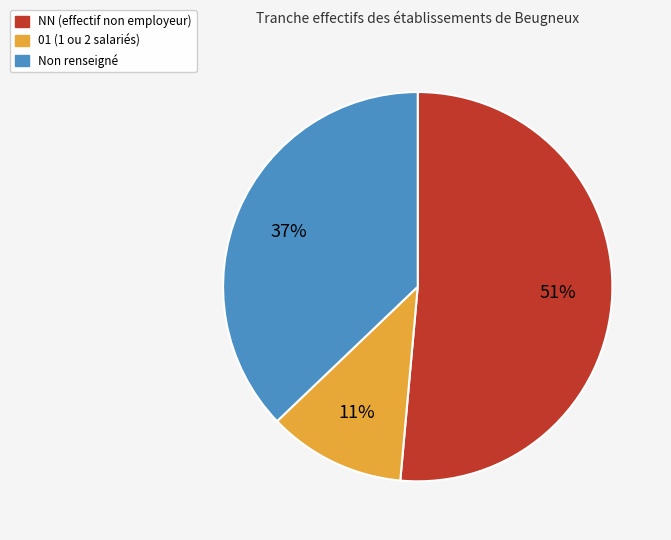

Which has a higher value, Non renseigné or NN (effectif non employeur)?

NN (effectif non employeur)